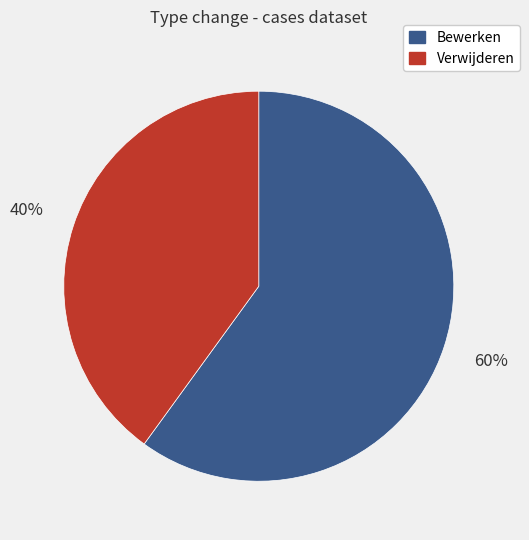

Combined, do Verwijderen and Bewerken account for over 50%?

Yes